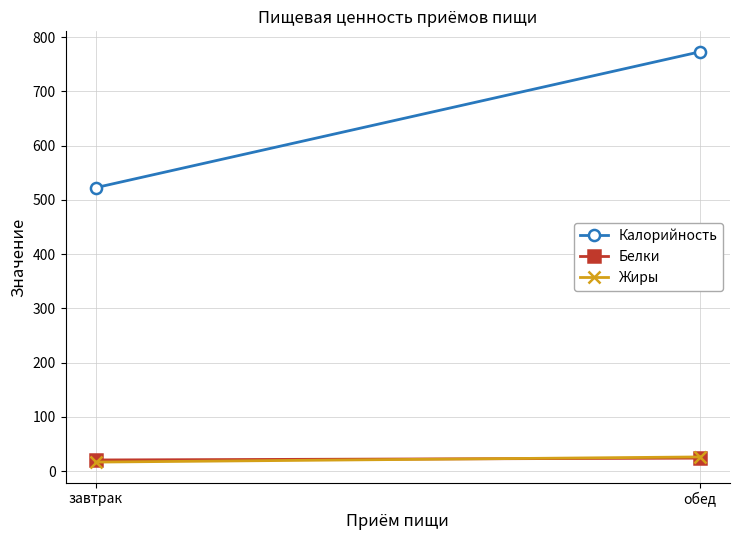

Which series changed the most between завтрак and обед?

Калорийность